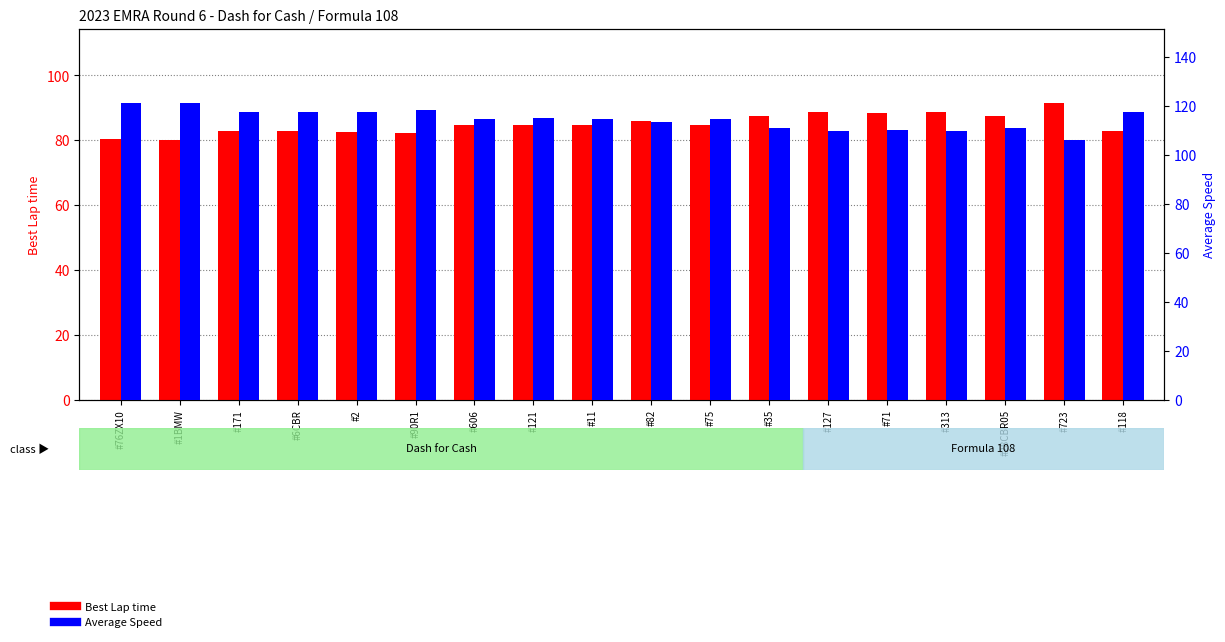

Rank the series by their average value, from highest to lowest.

Average Speed, Best Lap time